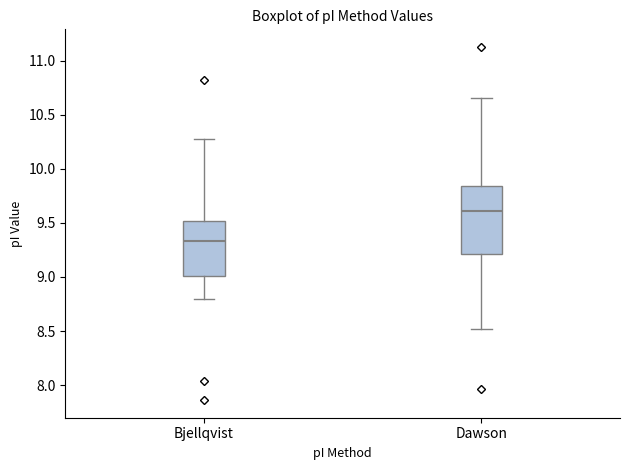

Where does the upper whisker of the box for Dawson end on the y-axis? The values are not printed on the chart, so give them approximately, as read against the axis.

10.65